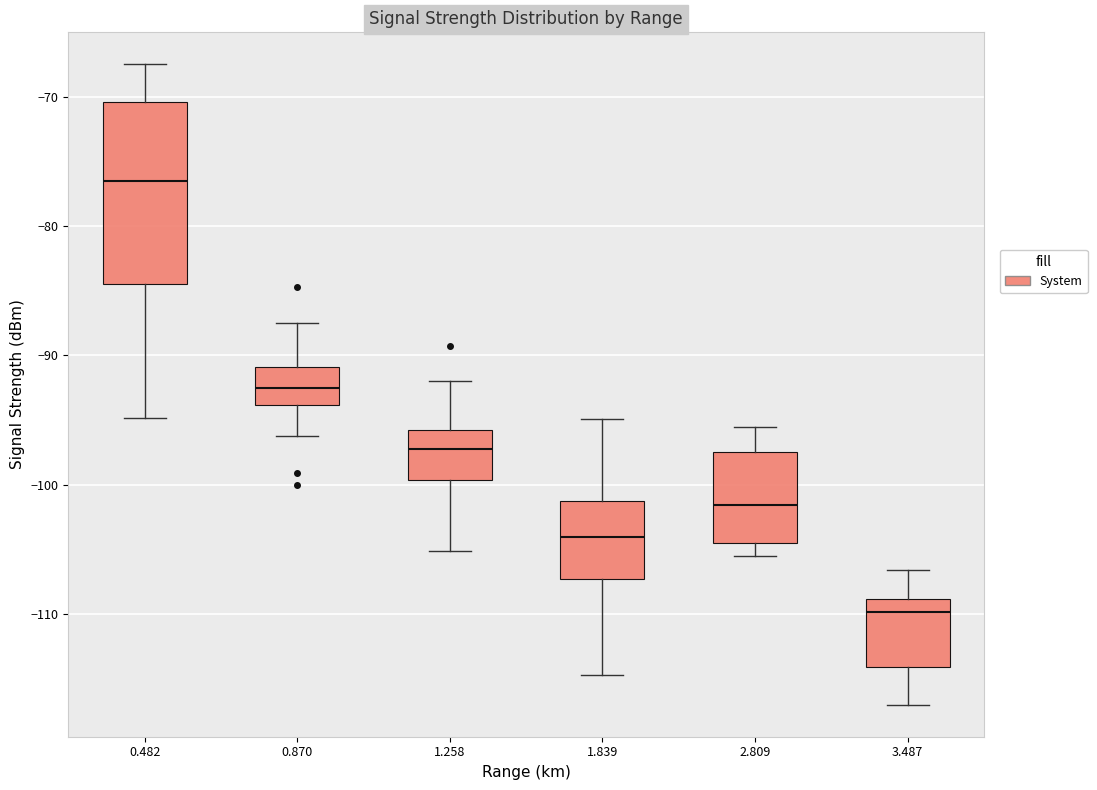

Reading left to right, read every box against the y-axis: the position of its median line, the range the box covers, and the ends of its whiskers. The values are not printed on the chart, so give them approximately, as read against the axis.

0.482: median -77, box -84 to -70, whiskers -95 to -67
0.870: median -93, box -94 to -91, whiskers -96 to -87
1.258: median -97, box -100 to -96, whiskers -105 to -92
1.839: median -104, box -107 to -101, whiskers -115 to -95
2.809: median -102, box -104 to -97, whiskers -105 to -95
3.487: median -110, box -114 to -109, whiskers -117 to -107